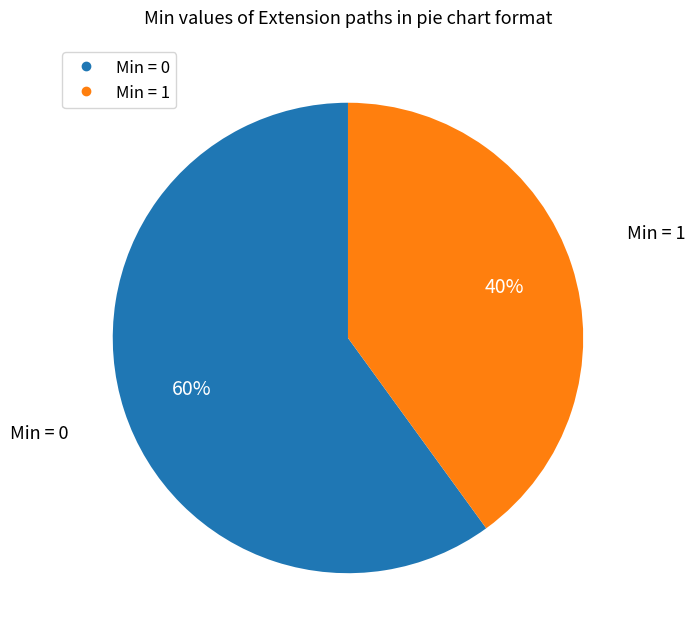

Is there any slice that represents more than half of the pie?

Yes